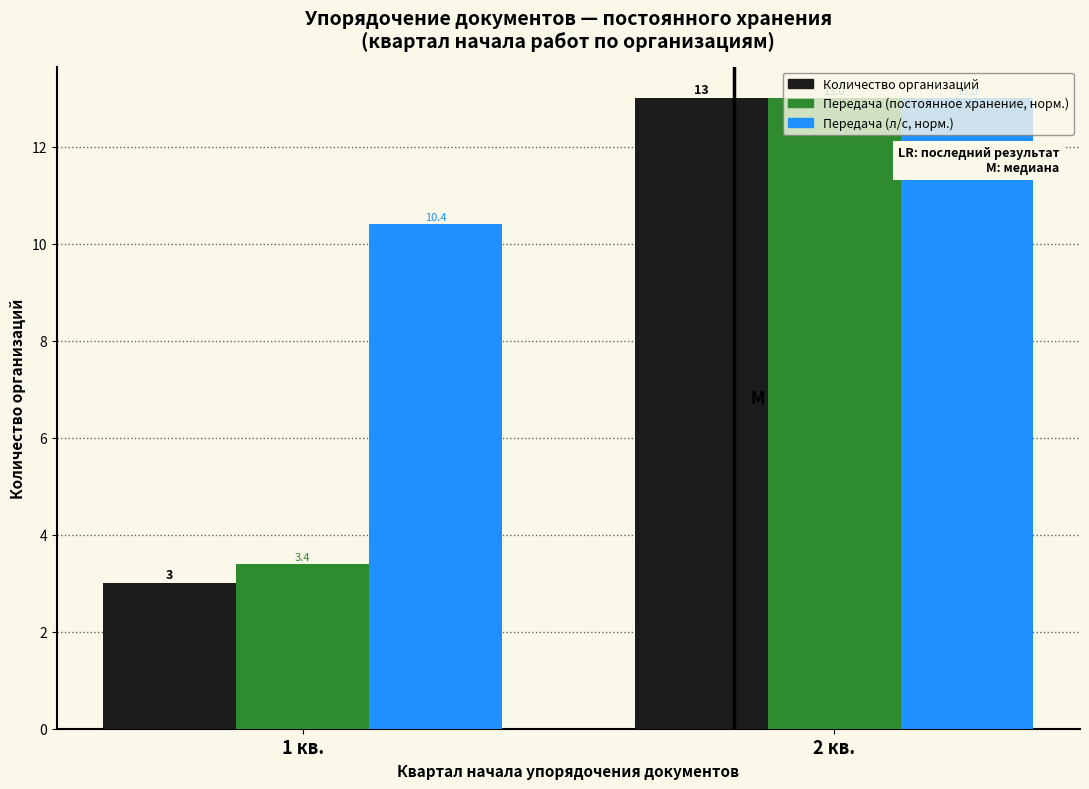

Rank the series at 1 кв. from highest to lowest value.

Передача (л/с, норм.), Передача (постоянное хранение, норм.), Количество организаций